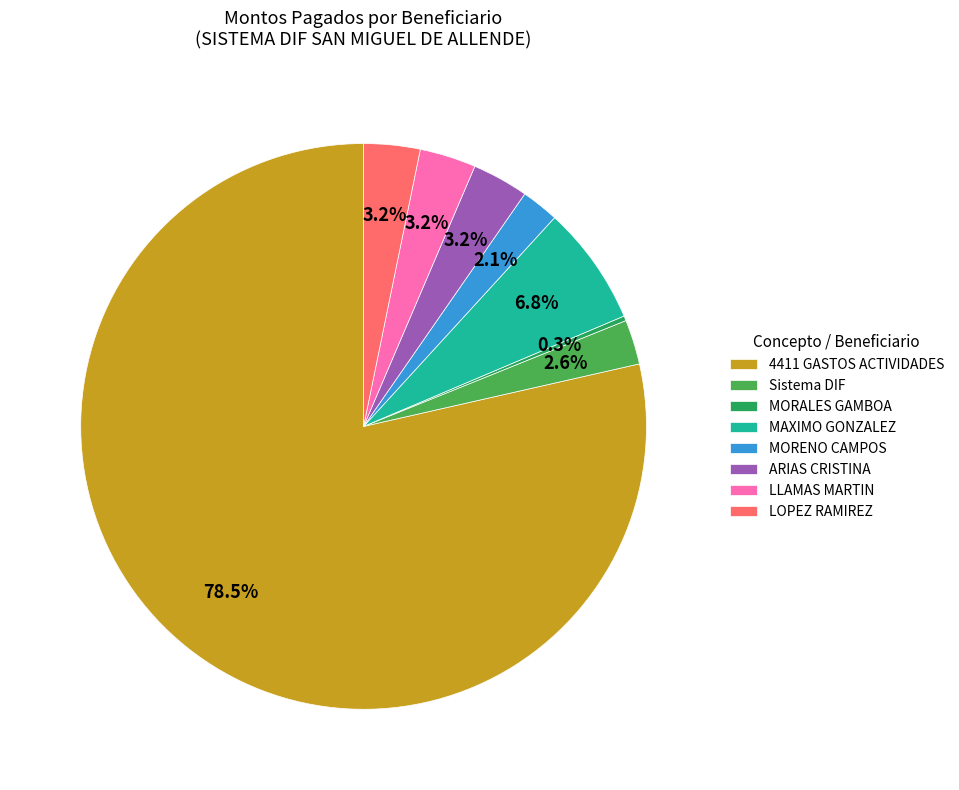

Which category accounts for the majority?

4411 GASTOS ACTIVIDADES